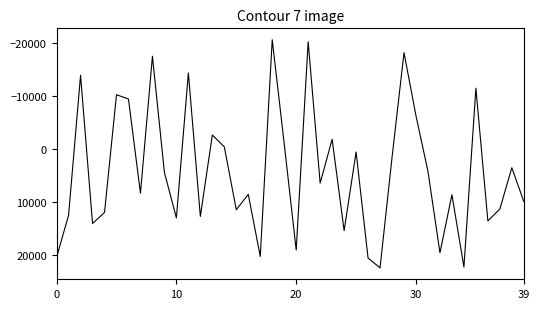

What is the difference between the maximum and minimum values?

43168.6